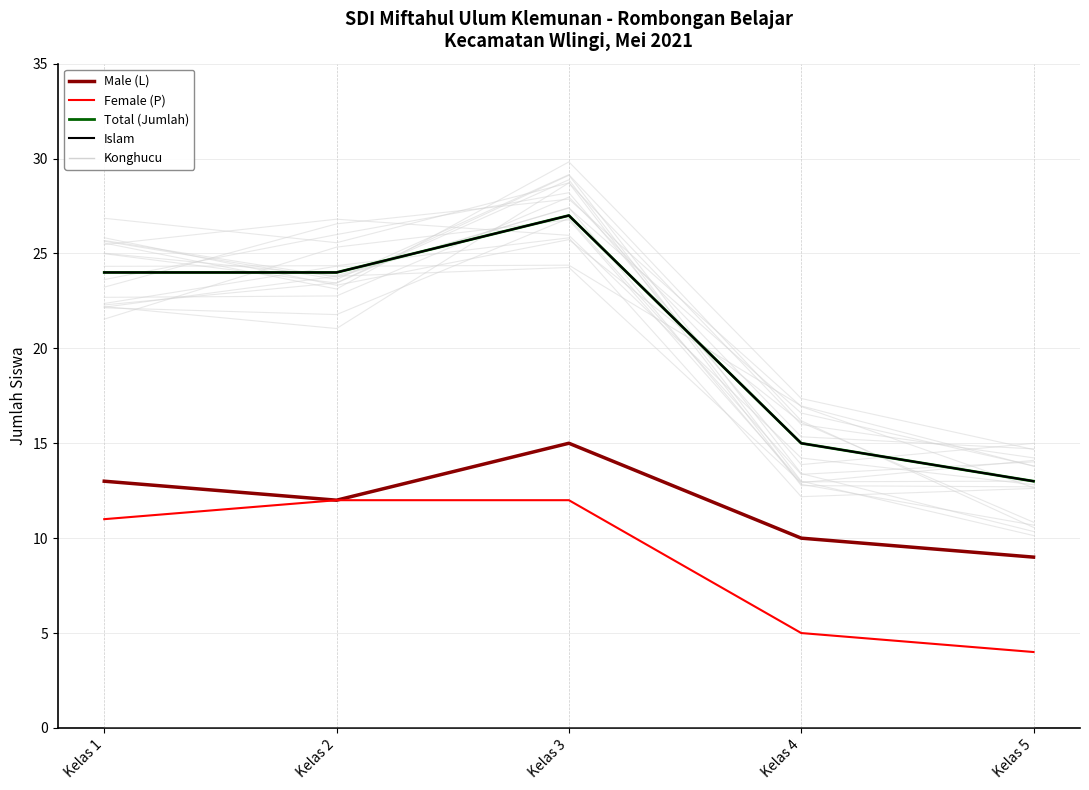

Reading left to right, what are all the values shown in this chart?

Male (L): Kelas 1=13	Kelas 2=12	Kelas 3=15	Kelas 4=10	Kelas 5=9
Female (P): Kelas 1=11	Kelas 2=12	Kelas 3=12	Kelas 4=5	Kelas 5=4
Total (Jumlah): Kelas 1=24	Kelas 2=24	Kelas 3=27	Kelas 4=15	Kelas 5=13
Islam: Kelas 1=24	Kelas 2=24	Kelas 3=27	Kelas 4=15	Kelas 5=13
Konghucu: Kelas 1=0	Kelas 2=0	Kelas 3=0	Kelas 4=0	Kelas 5=0